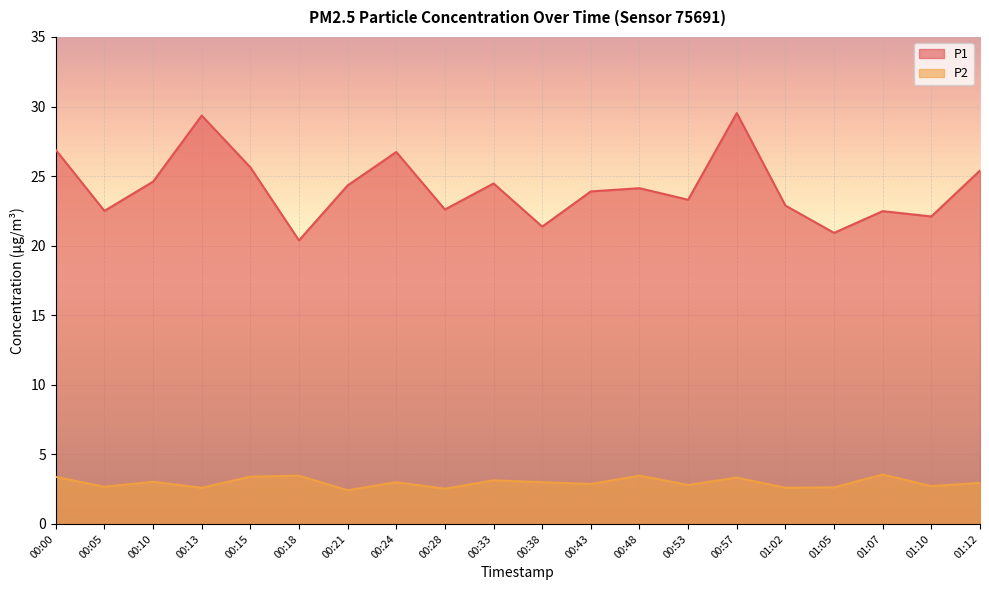

True or false: P1 has a value of 8.0 at 00:53.

False